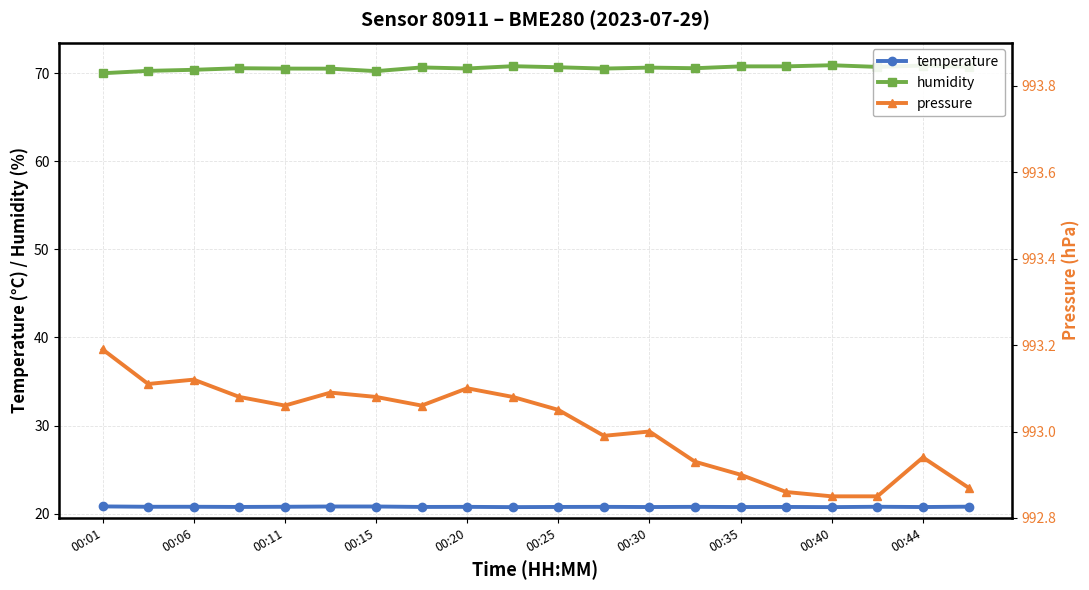

The temperature series shows 20.7 at 00:44. True or false?

True